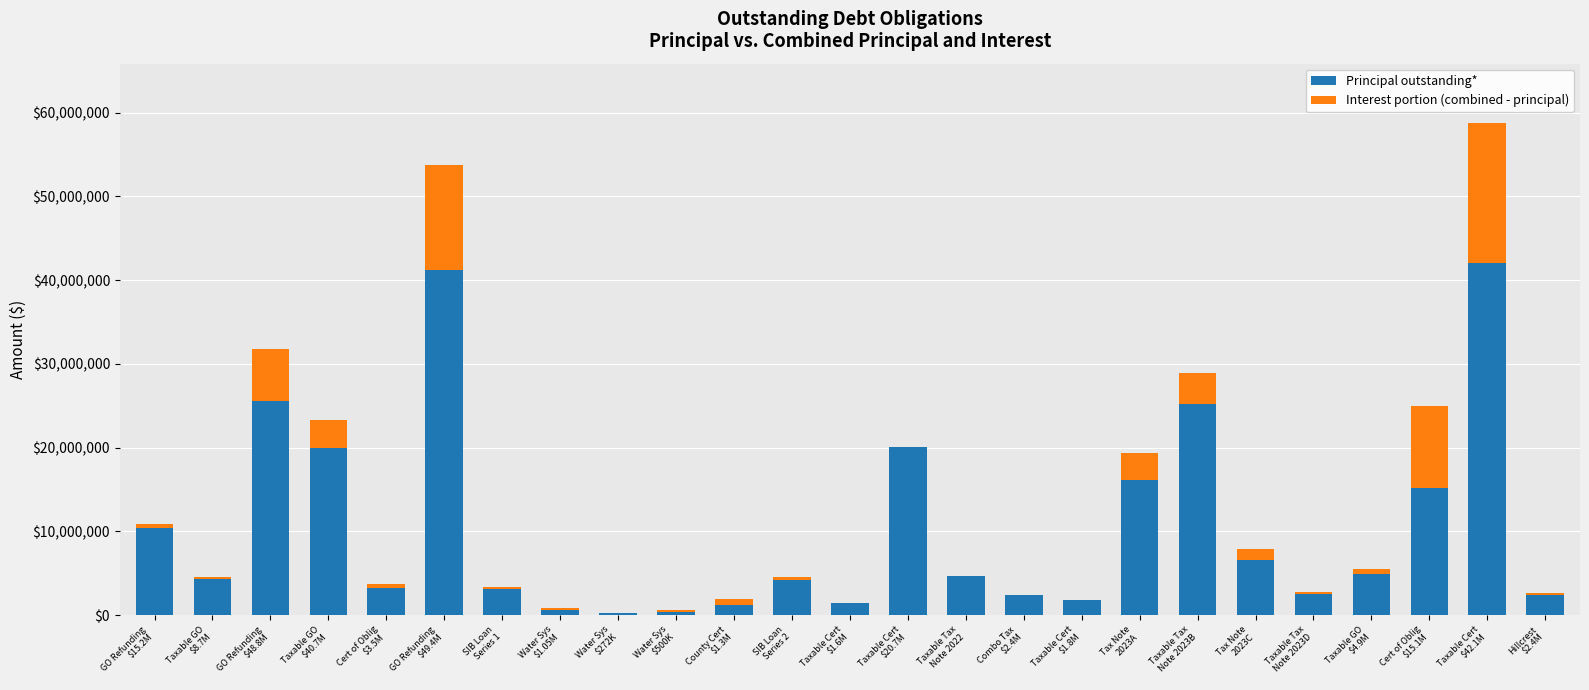

What is the maximum value for Principal outstanding*?

42090000.0